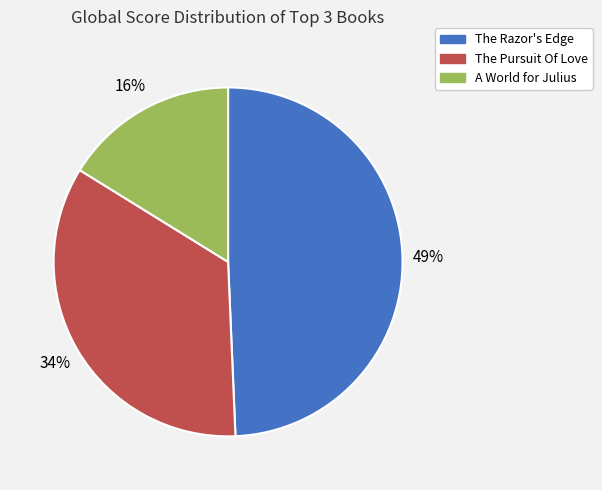

Approximately how many times larger is the value at The Pursuit Of Love compared to The Razor's Edge?

0.7